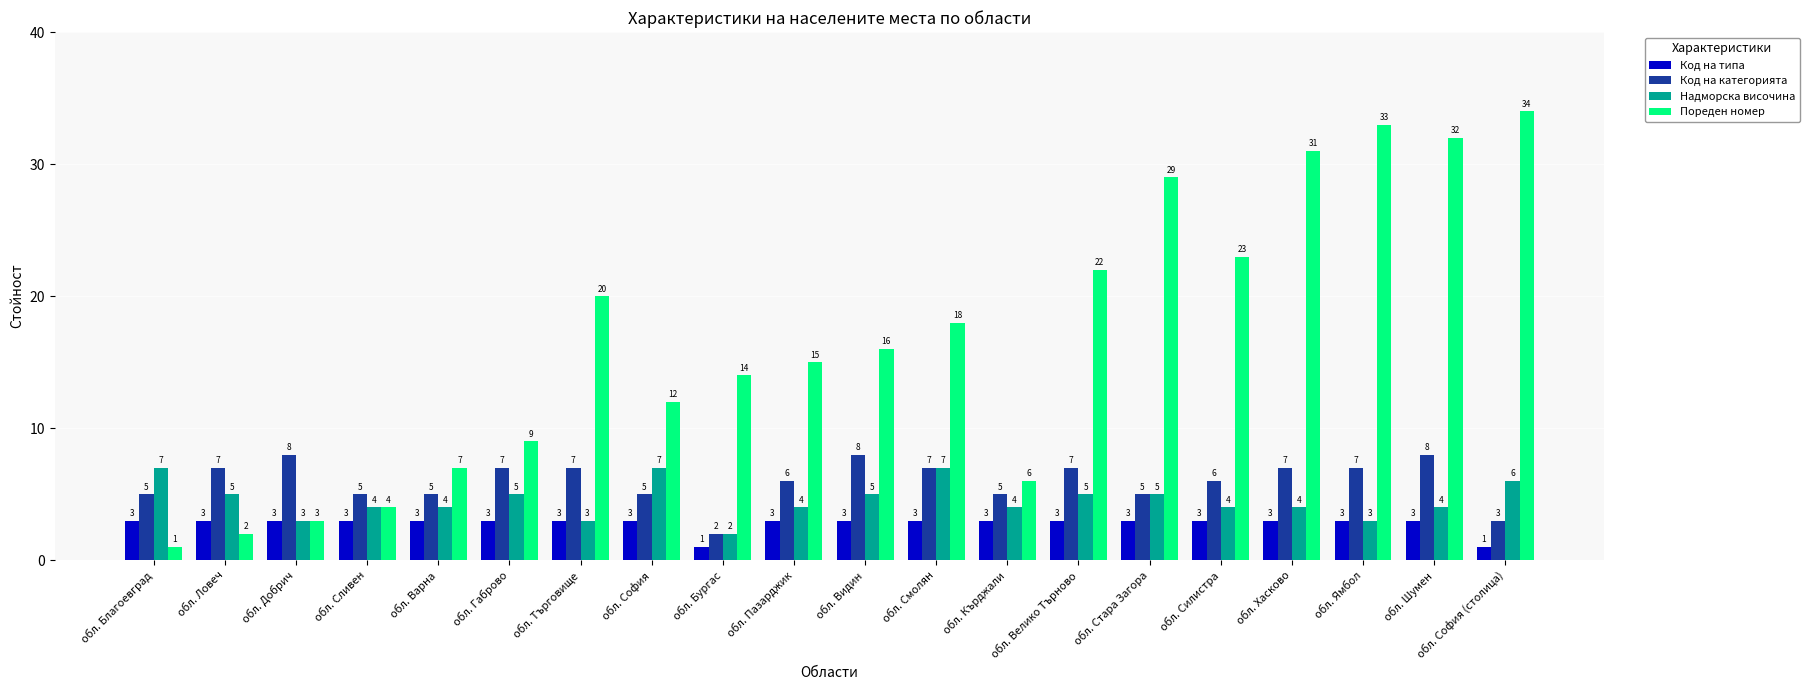

What is the label of the 3rd bar from the left?

обл. Добрич